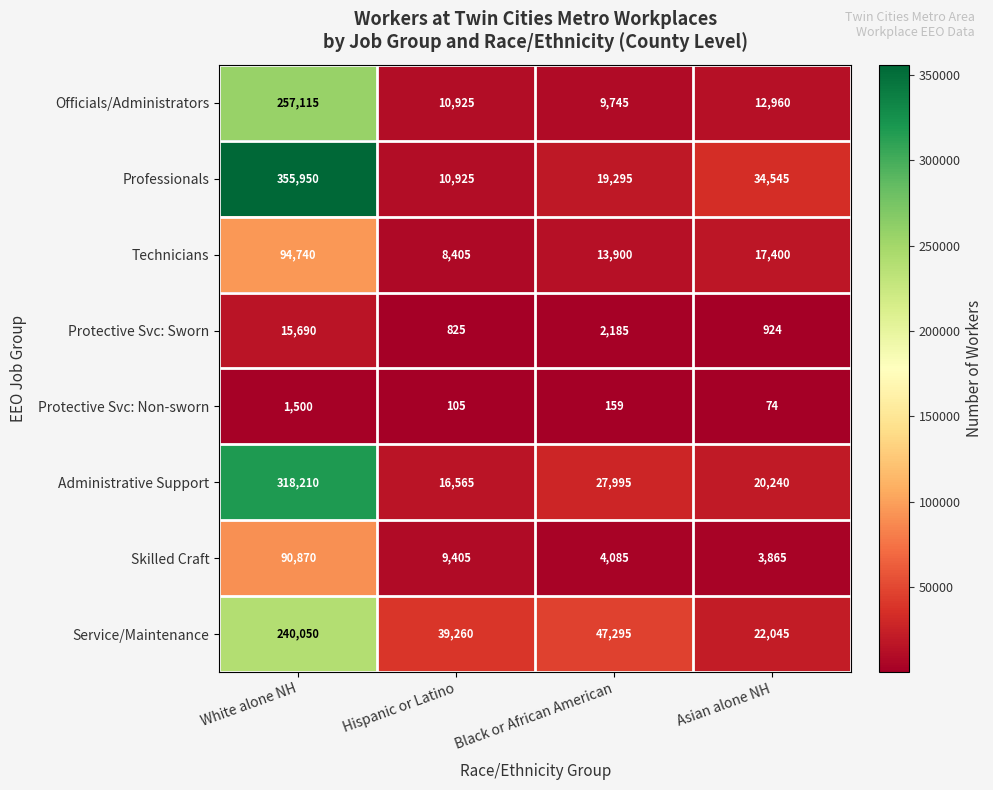

At which label does Administrative Support first exceed 27995?

White alone NH